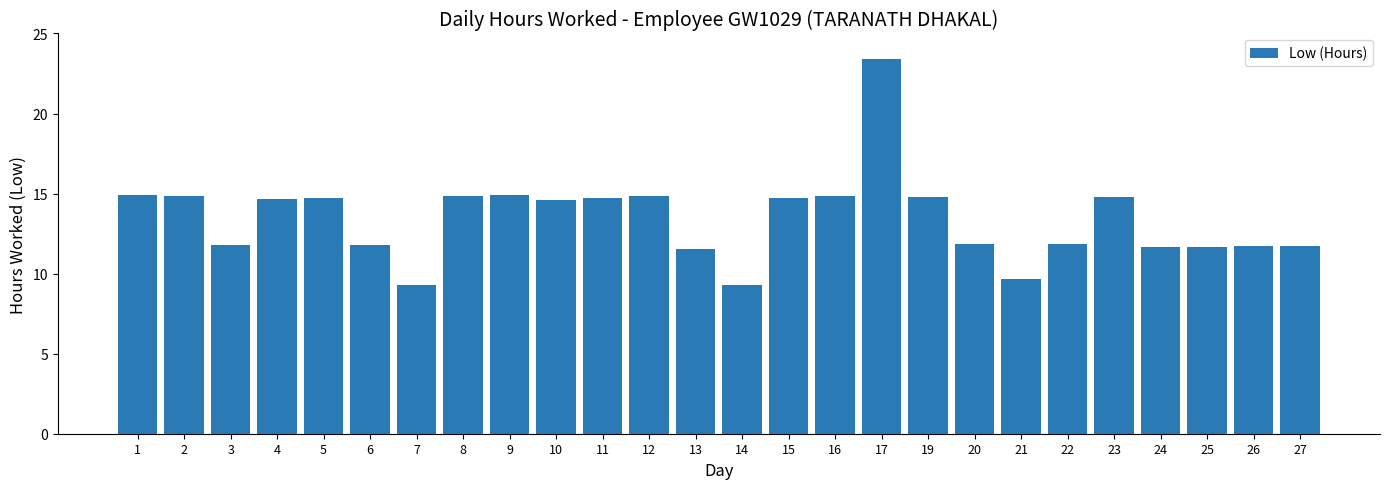

True or false: the data shows 11.7 at 27.

True